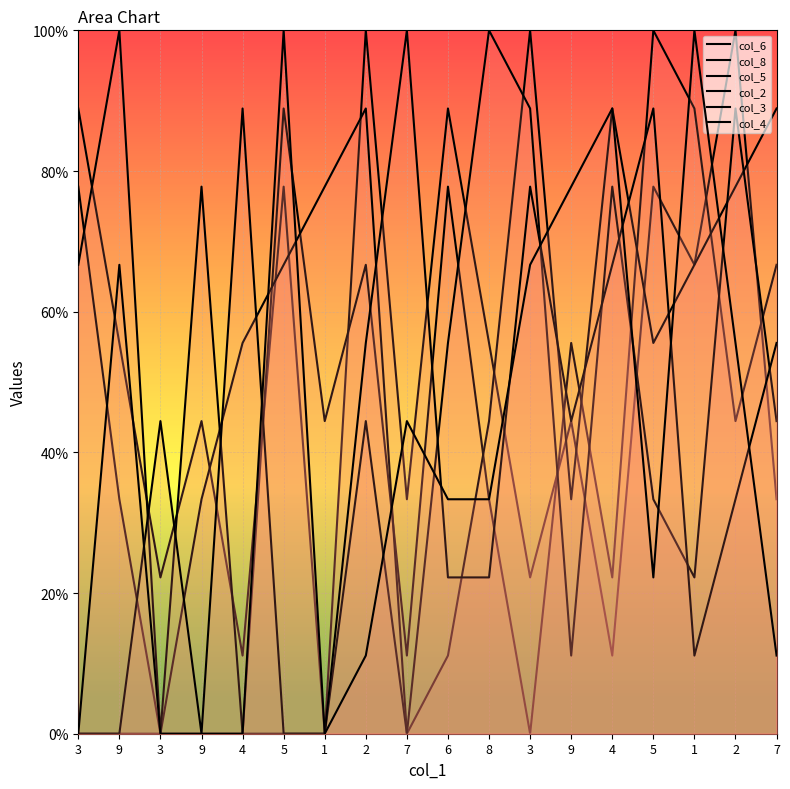

How many lines are shown in the chart?

6